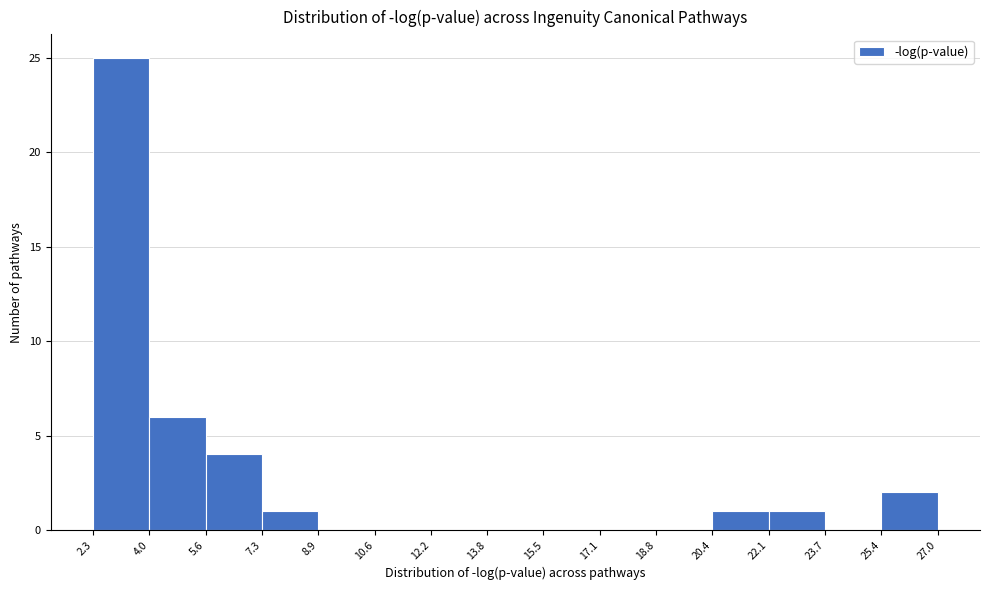

What is the height of the bar covering 5.6 to 7.3 on the x-axis? The values are not printed on the chart, so give them approximately, as read against the axis.

4